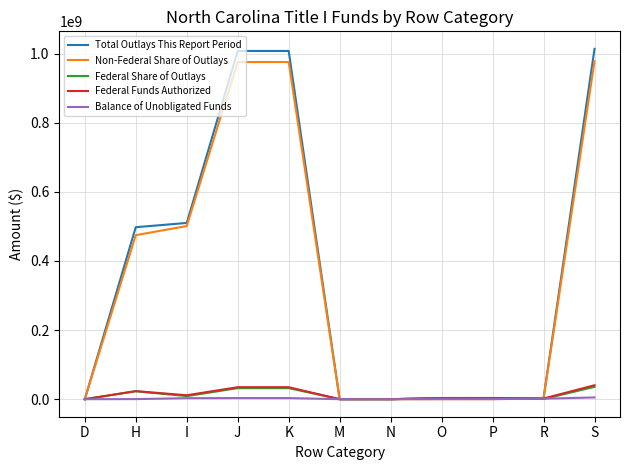

At which category does Federal Funds Authorized reach its first local valley?

I